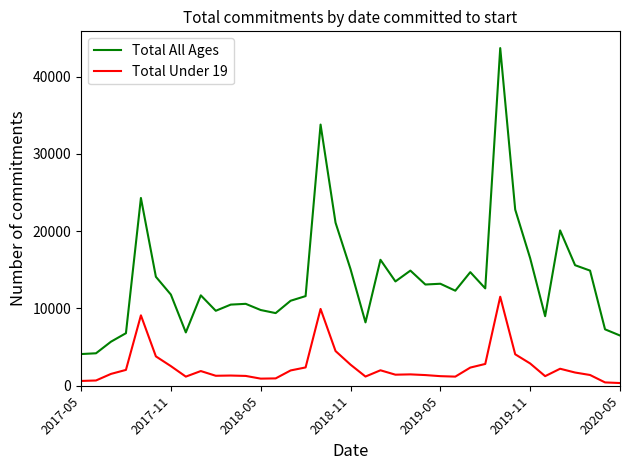

Does the chart have visible grid lines?

No